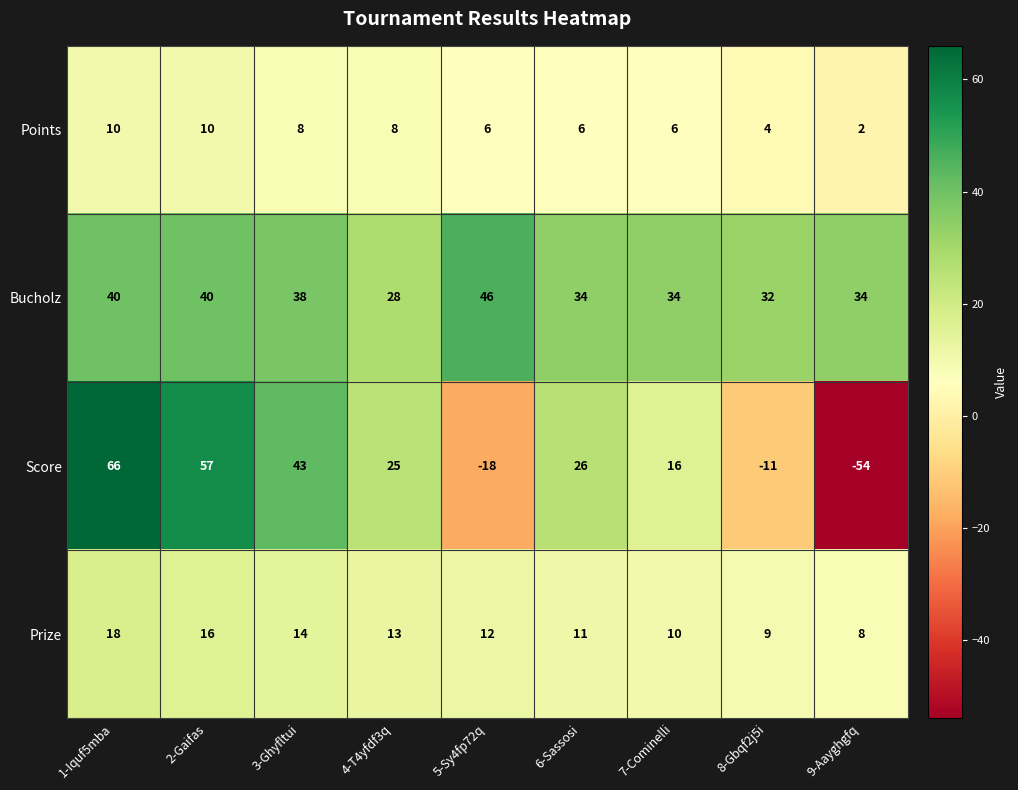

The value of Points at 9-Aayghgfq is 2. True or false?

True